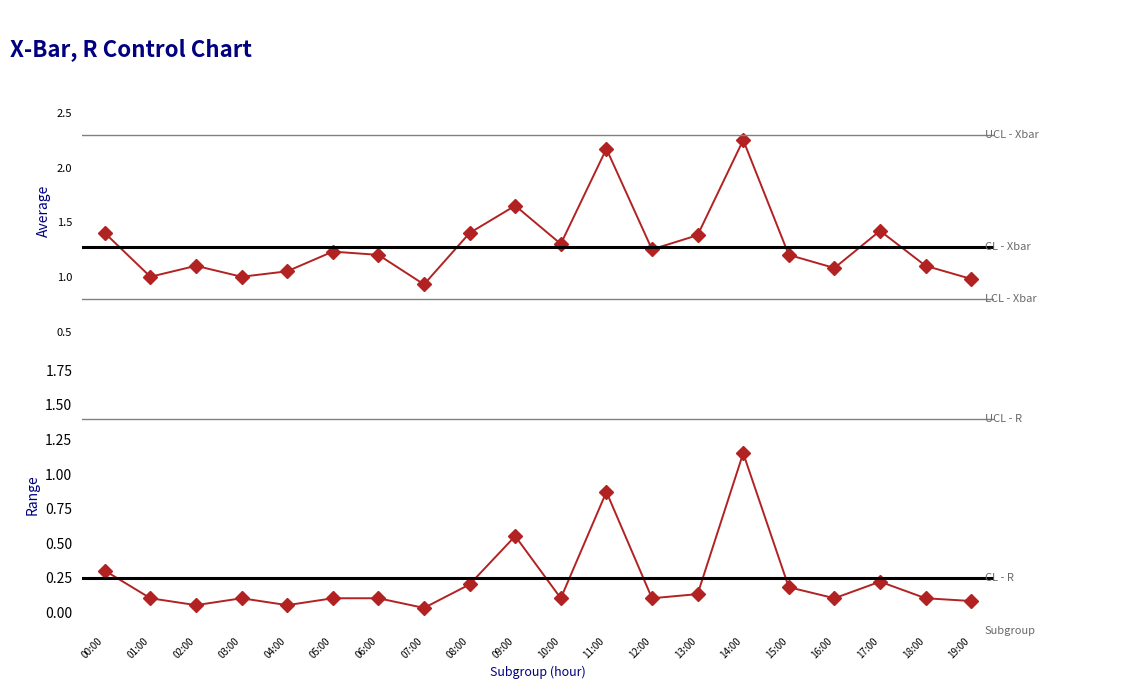

Is the value of P1 at 03:00 greater than the value of Range at 17:00?

Yes